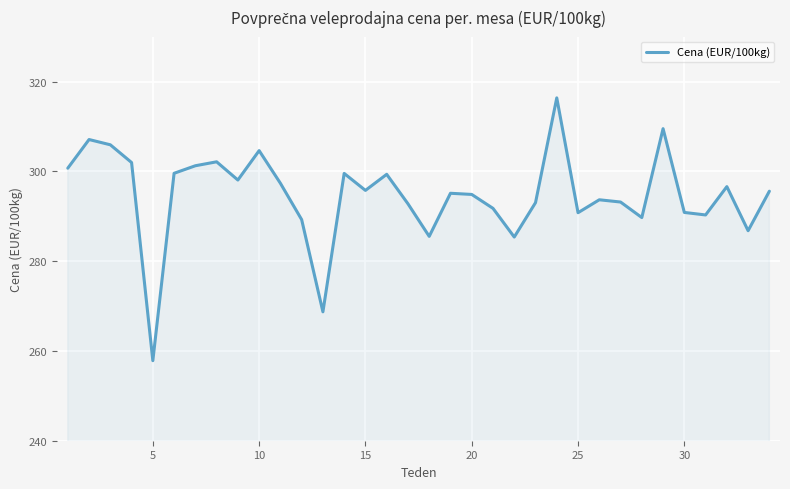

How many lines are shown in the chart?

1